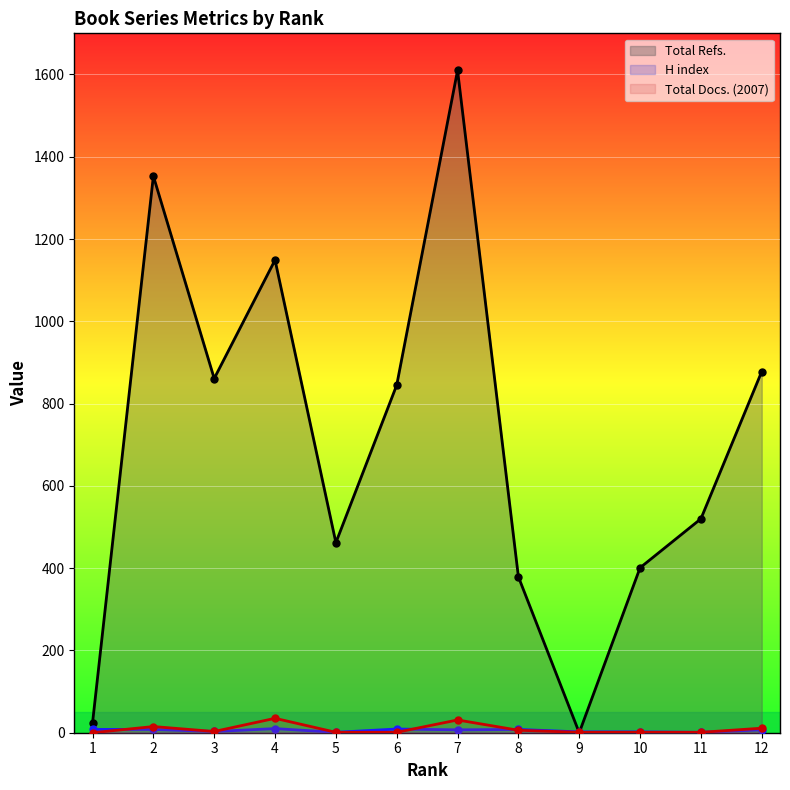

List the series in order of their peak value, lowest first.

H index, Total Docs. (2007), Total Refs.